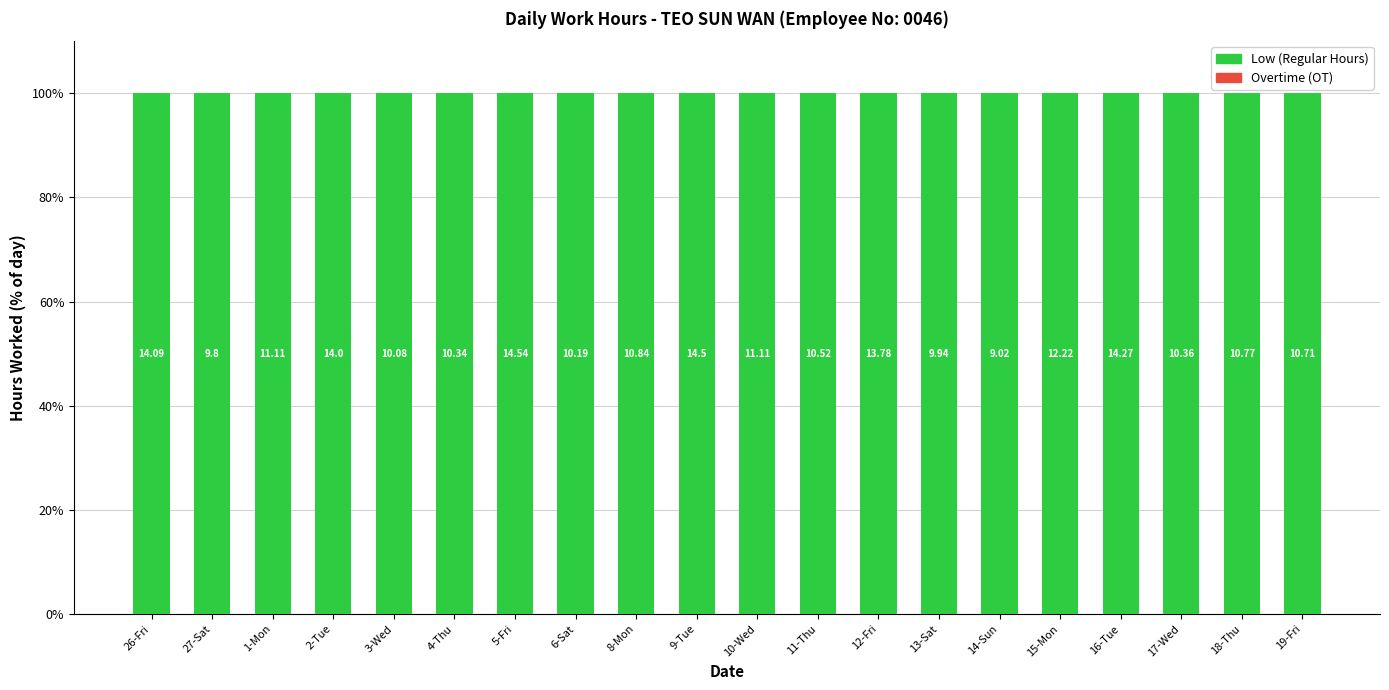

Reading left to right, transcribe all the data shown in this chart.

Overtime (OT): 26-Fri=0	27-Sat=0	1-Mon=0	2-Tue=0	3-Wed=0	4-Thu=0	5-Fri=0	6-Sat=0	8-Mon=0	9-Tue=0	10-Wed=0	11-Thu=0	12-Fri=0	13-Sat=0	14-Sun=0	15-Mon=0	16-Tue=0	17-Wed=0	18-Thu=0	19-Fri=0
Low (Regular Hours): 26-Fri=100	27-Sat=100	1-Mon=100	2-Tue=100	3-Wed=100	4-Thu=100	5-Fri=100	6-Sat=100	8-Mon=100	9-Tue=100	10-Wed=100	11-Thu=100	12-Fri=100	13-Sat=100	14-Sun=100	15-Mon=100	16-Tue=100	17-Wed=100	18-Thu=100	19-Fri=100